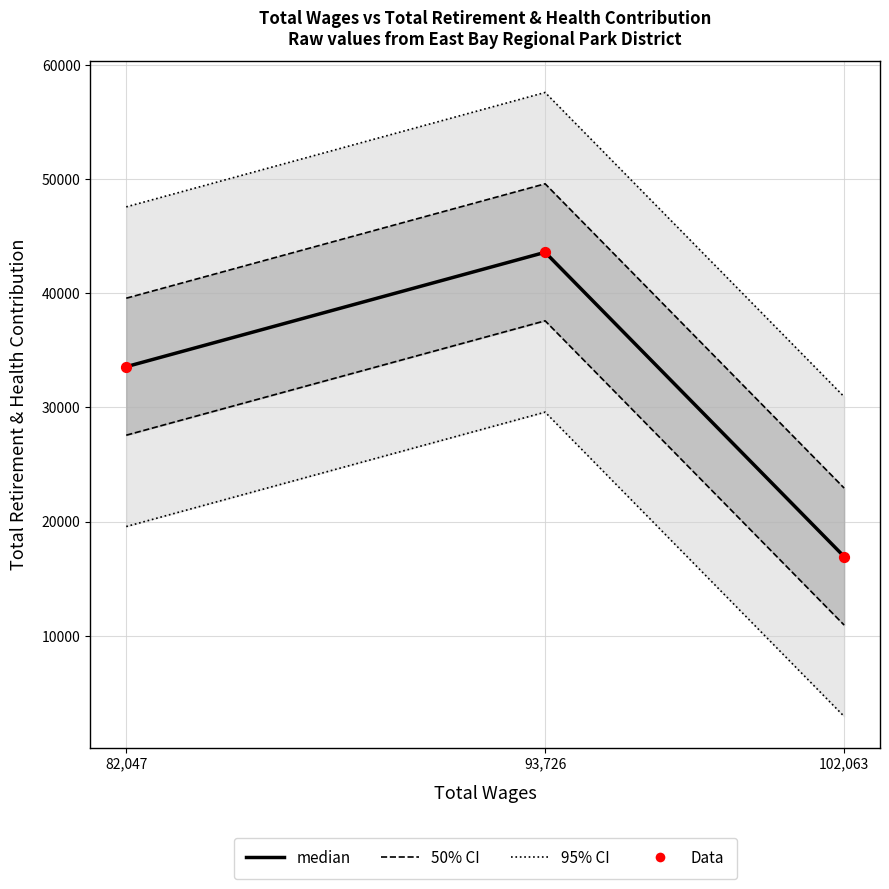

Which series has the largest total across all categories?

95% CI